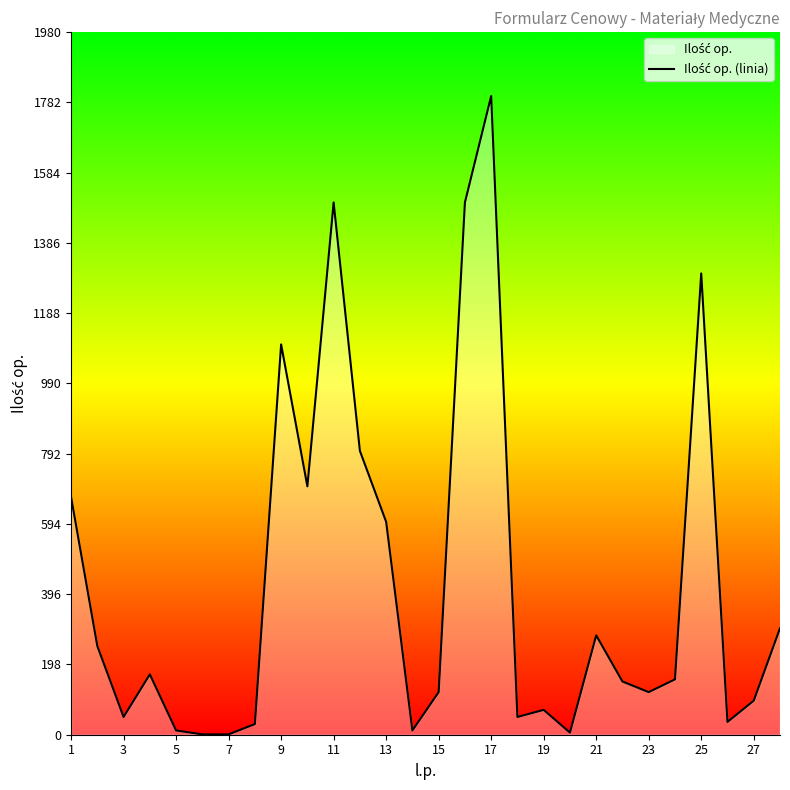

What is the average value?

424